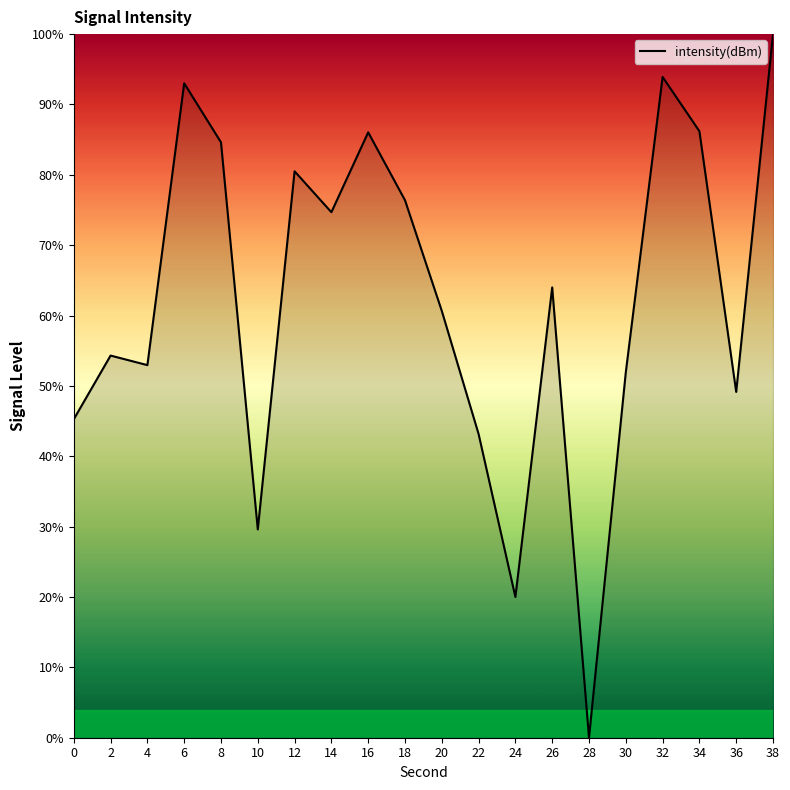

Which label corresponds to the smallest value in the chart?

28